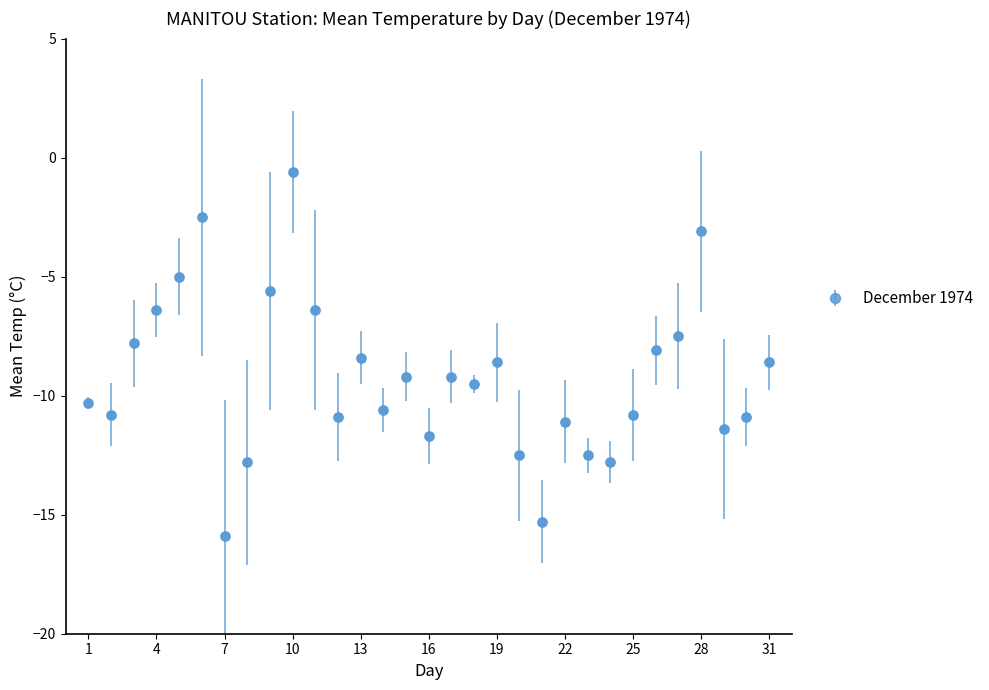

What is the value of the 1st point from the left?

-10.3